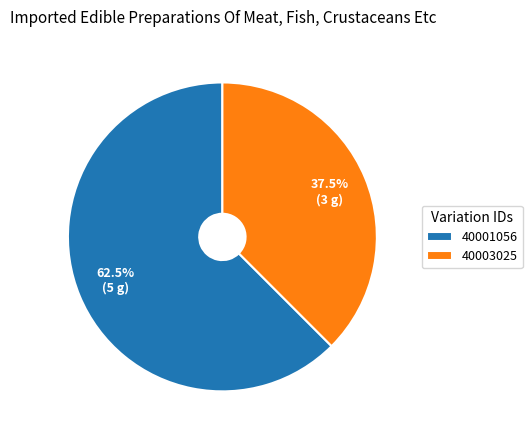

Combined, do 40001056 and 40003025 account for over 50%?

Yes